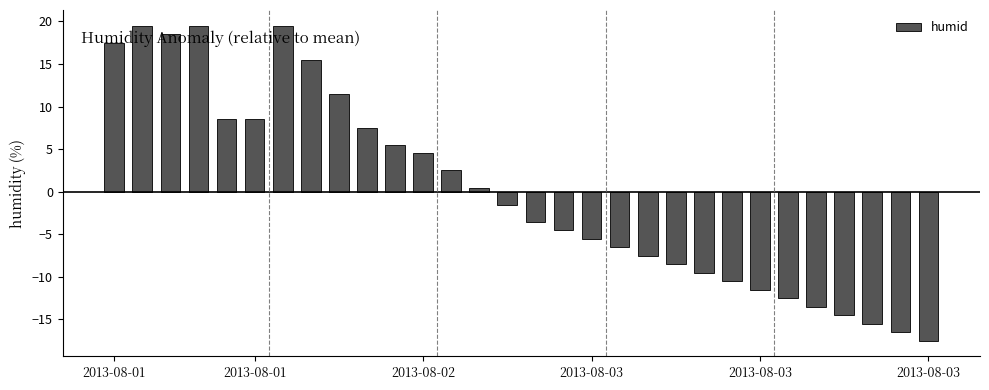

What is the value of the 13th bar from the left?

2.5